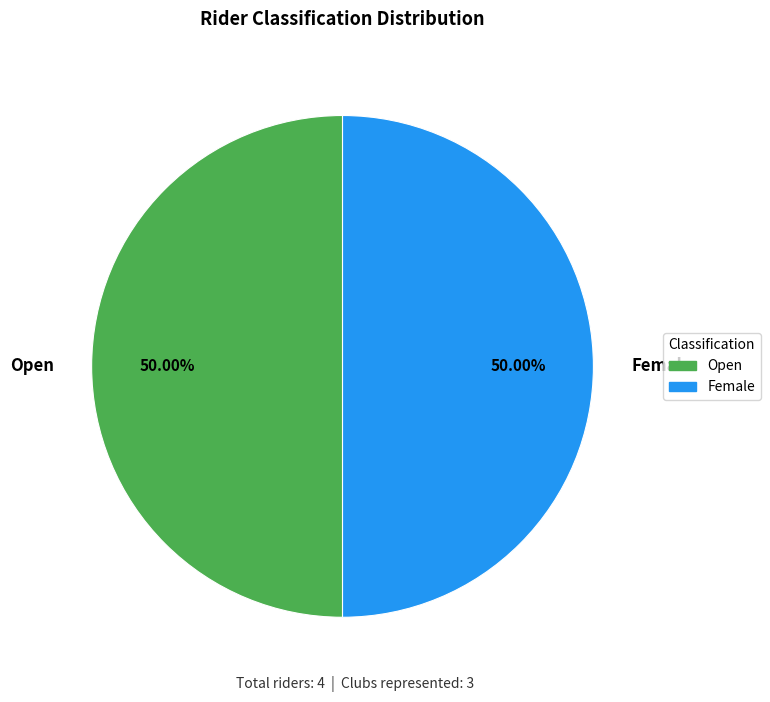

Approximately how many times larger is the value at Female compared to Open?

1.0